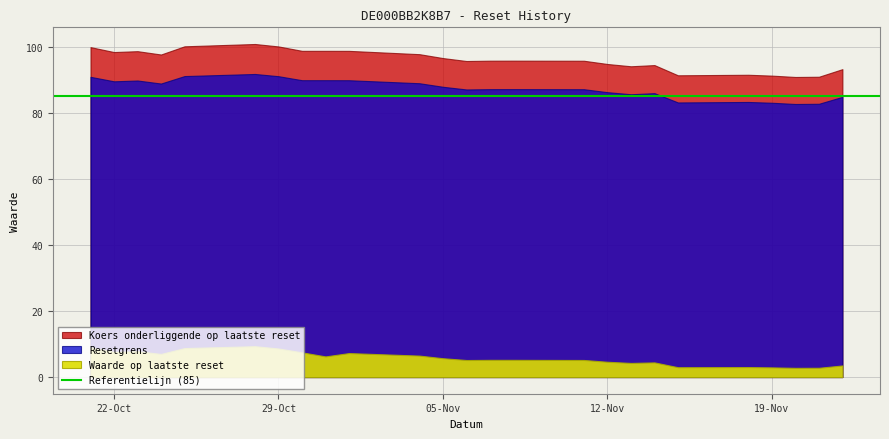

At which label is Waarde op laatste reset closest to 6?

2024-10-31